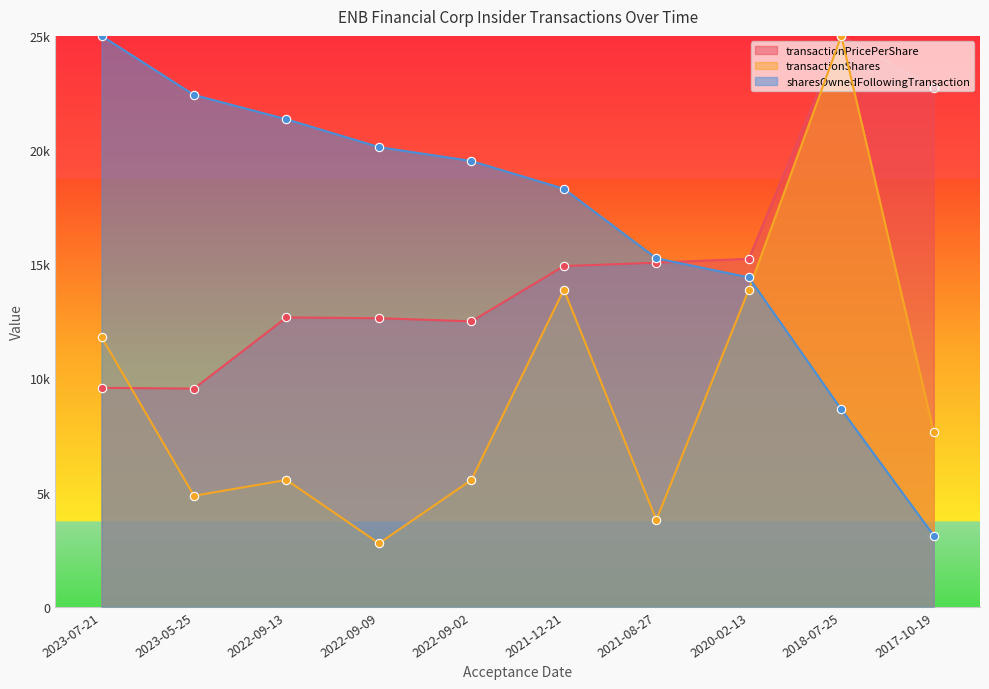

What is the approximate value of transactionShares at 2022-09-02?

5555.6